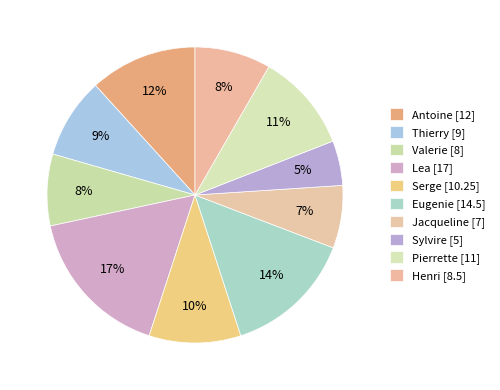

How many segments does this pie chart have?

10